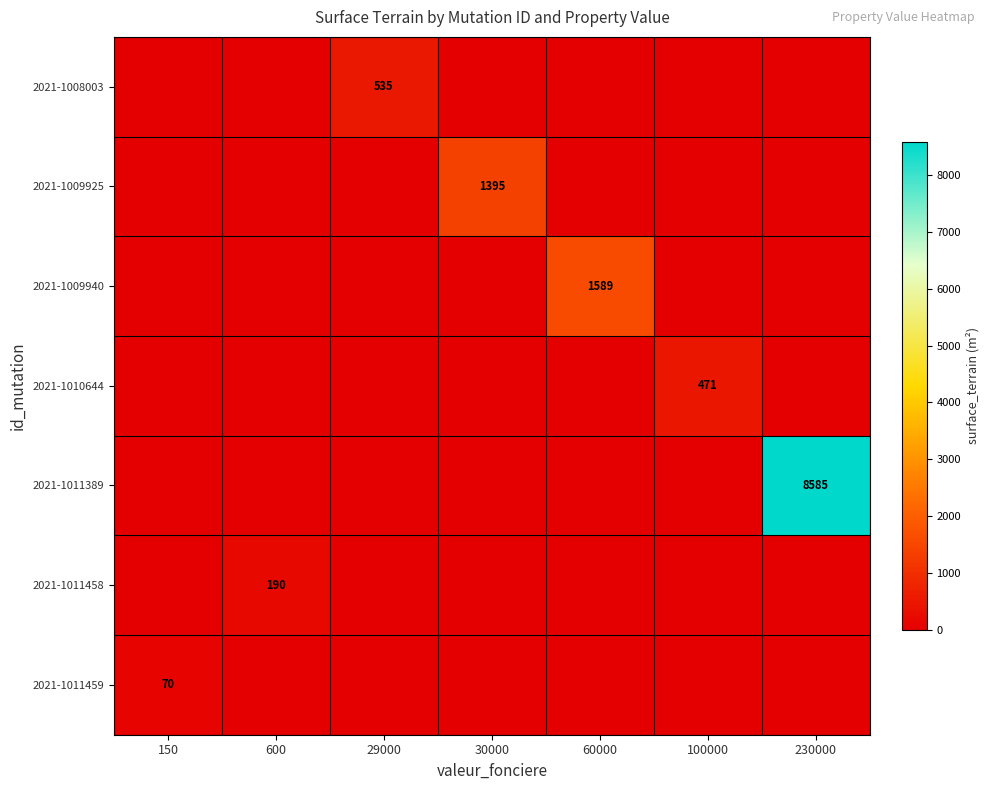

Which series has the largest range (max minus min)?

2021-1011389